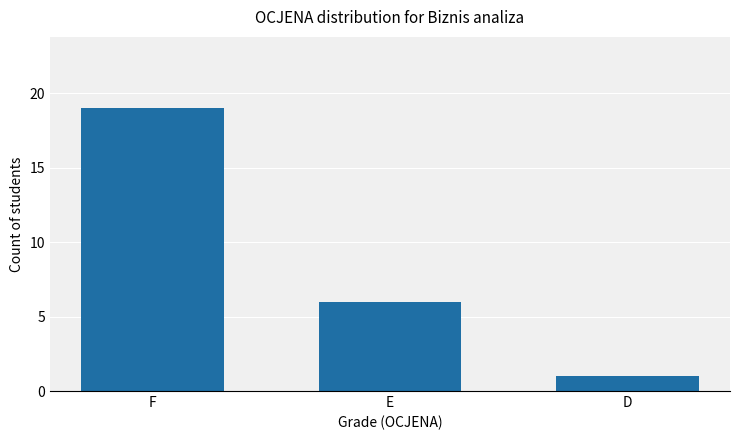

How many values are between 1 and 19?

3